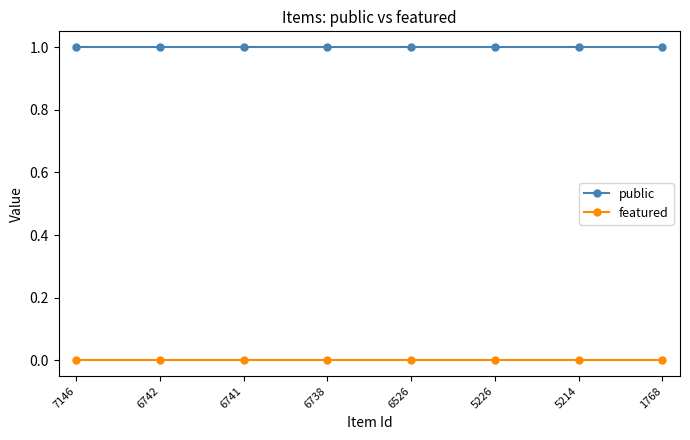

True or false: public and featured cross at least once.

False